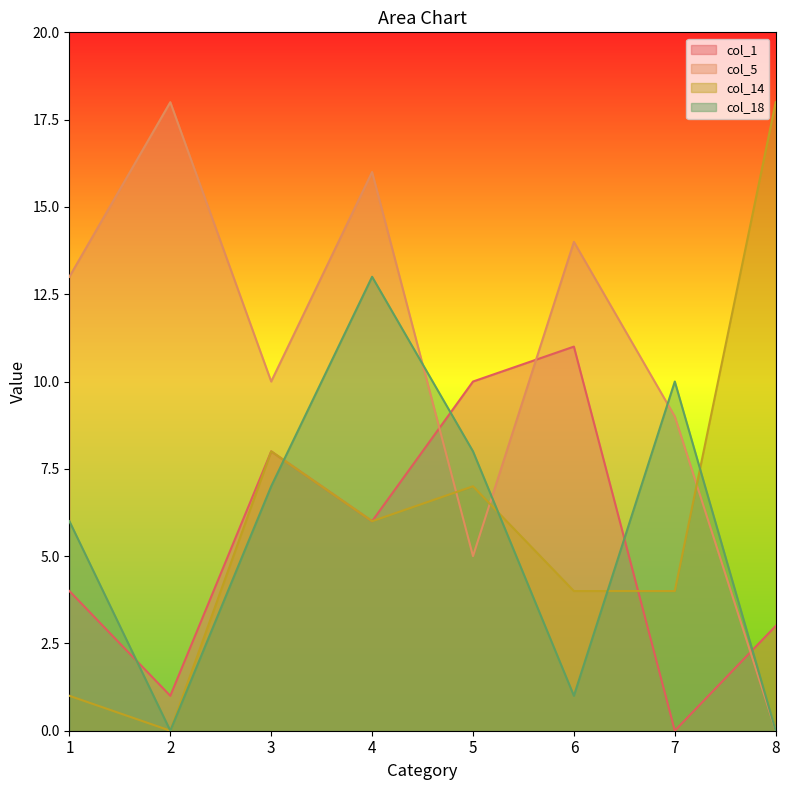

At which category does col_1 reach its first local peak?

3